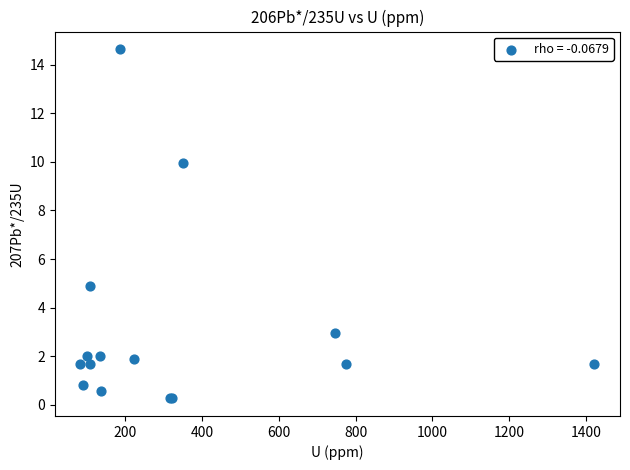

What Y value in the scatter plot is closest to 7?

4.9